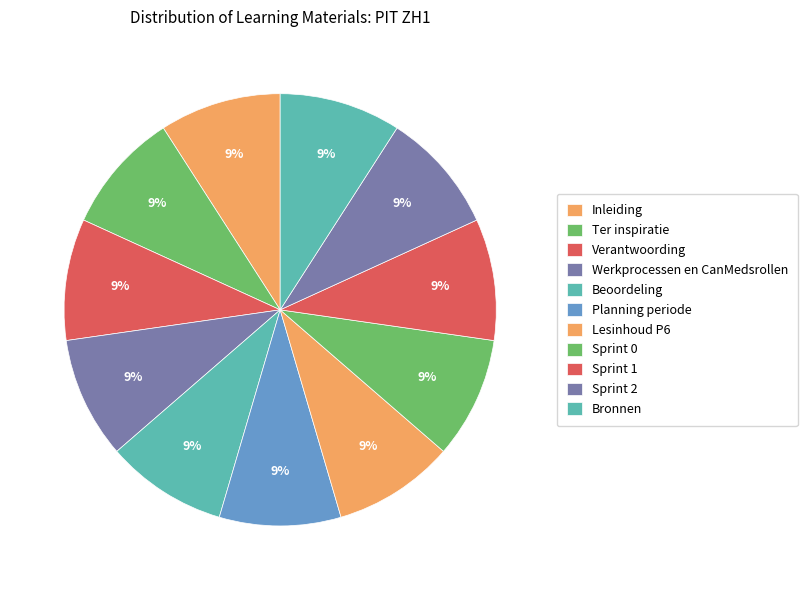

Approximately how many times larger is the value at Lesinhoud P6 compared to Sprint 2?

1.0